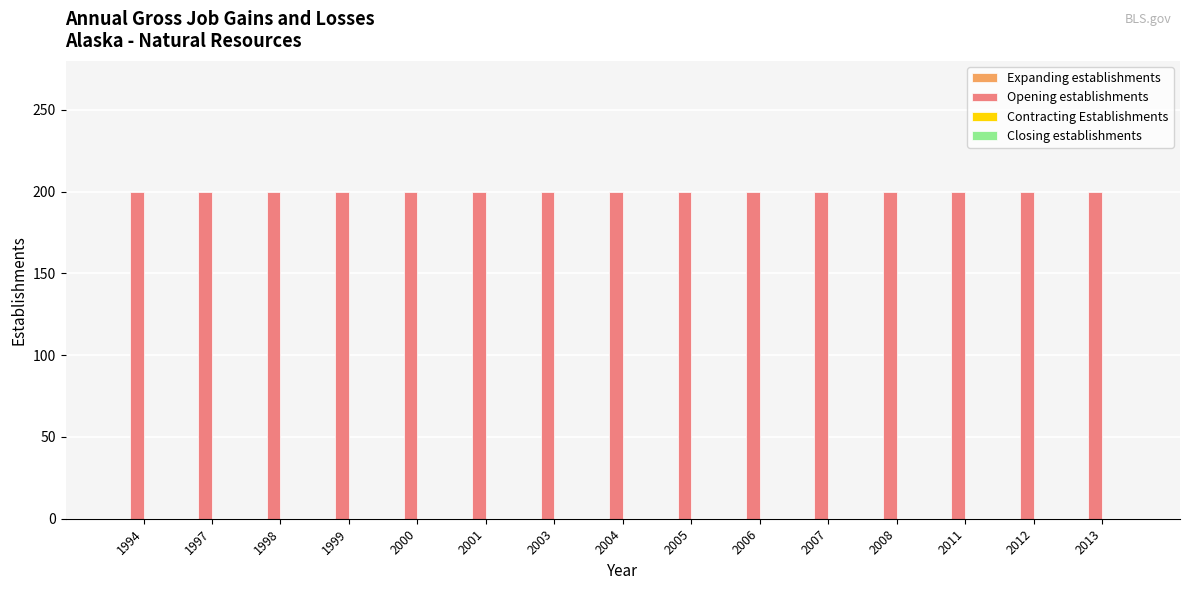

Reading left to right, transcribe all the data shown in this chart.

Expanding establishments: 0	0	0	0	0	0	0	0	0	0	0	0	0	0	0
Opening establishments: 200	200	200	200	200	200	200	200	200	200	200	200	200	200	200
Contracting Establishments: 0	0	0	0	0	0	0	0	0	0	0	0	0	0	0
Closing establishments: 0	0	0	0	0	0	0	0	0	0	0	0	0	0	0